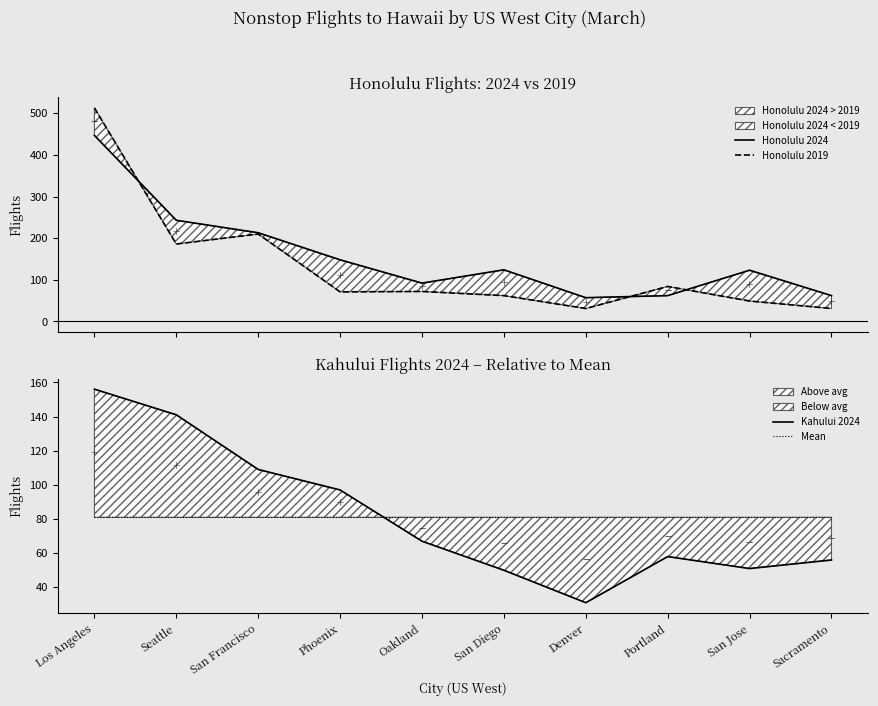

Rank the series at Denver from highest to lowest value.

Mean, Honolulu 2024, Honolulu 2019, Kahului 2024